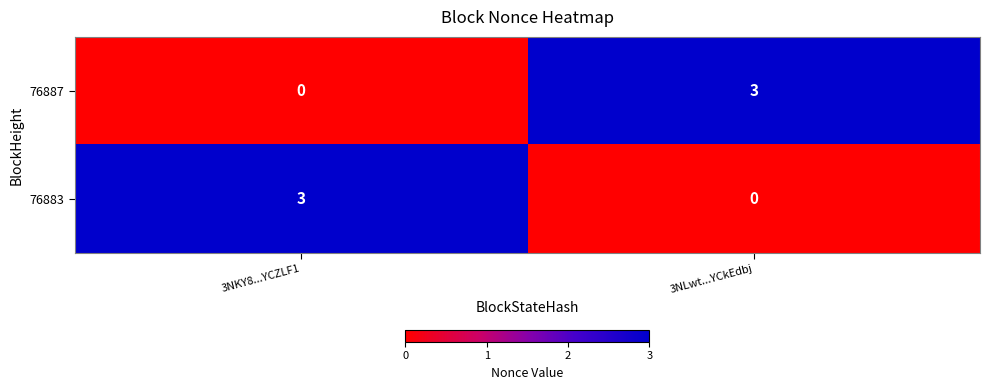

Is the value of 76887 at 3NLwt...YCkEdbj greater than the value of 76883 at 3NLwt...YCkEdbj?

Yes